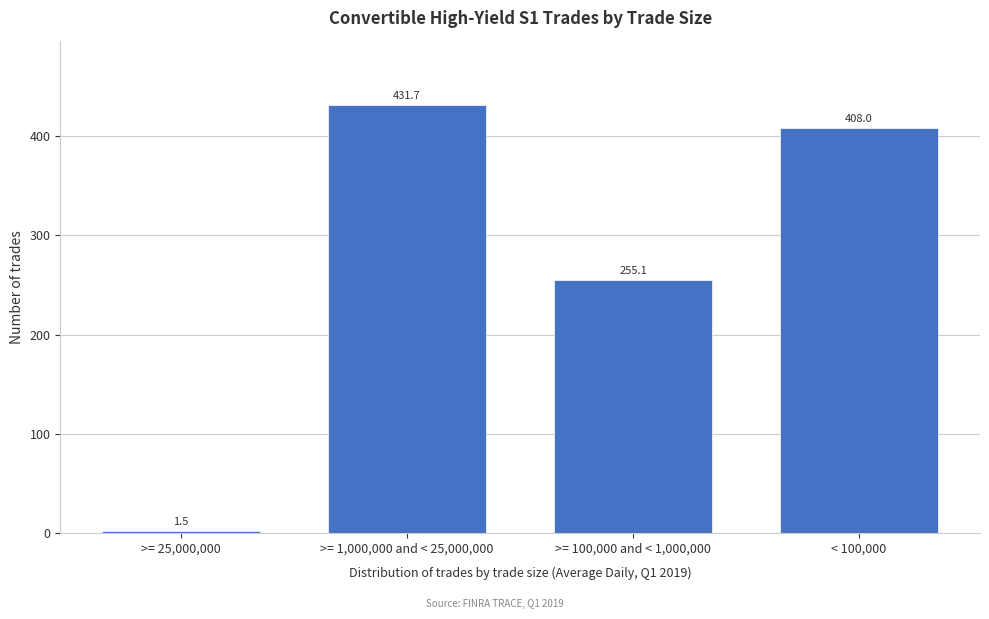

Reading left to right, transcribe all the data shown in this chart.

>= 25,000,000=1.5	>= 1,000,000 and < 25,000,000=431.7	>= 100,000 and < 1,000,000=255.1	< 100,000=408.0